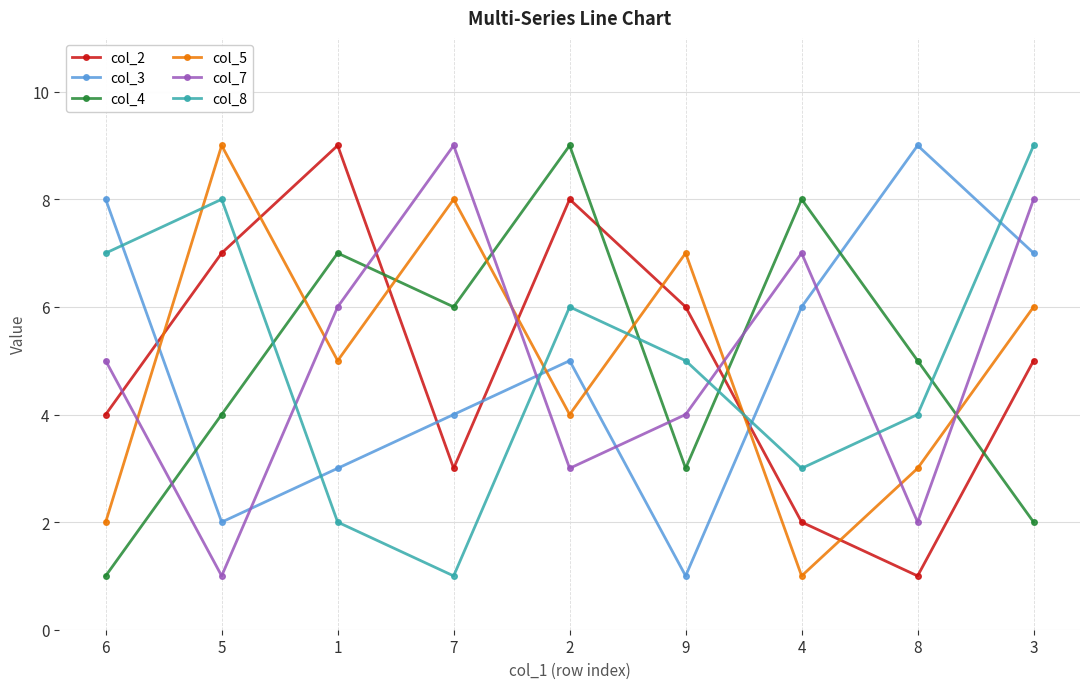

Count the col_2 values in the range 3 to 7.

5